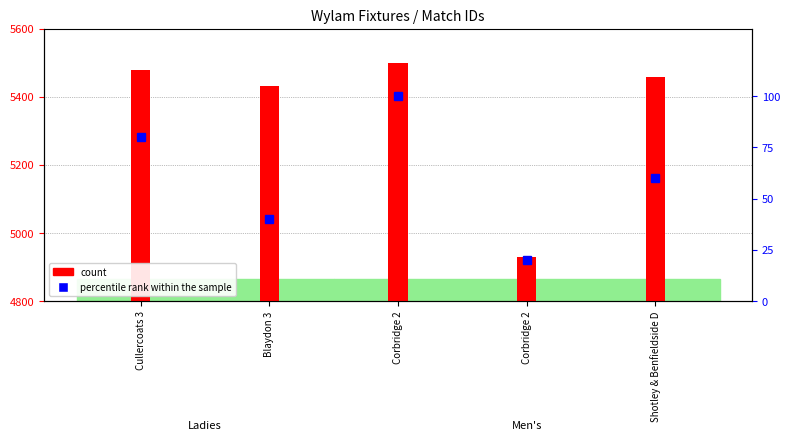

What is the value of the percentile rank within the sample bar at the 1st from the left?

80